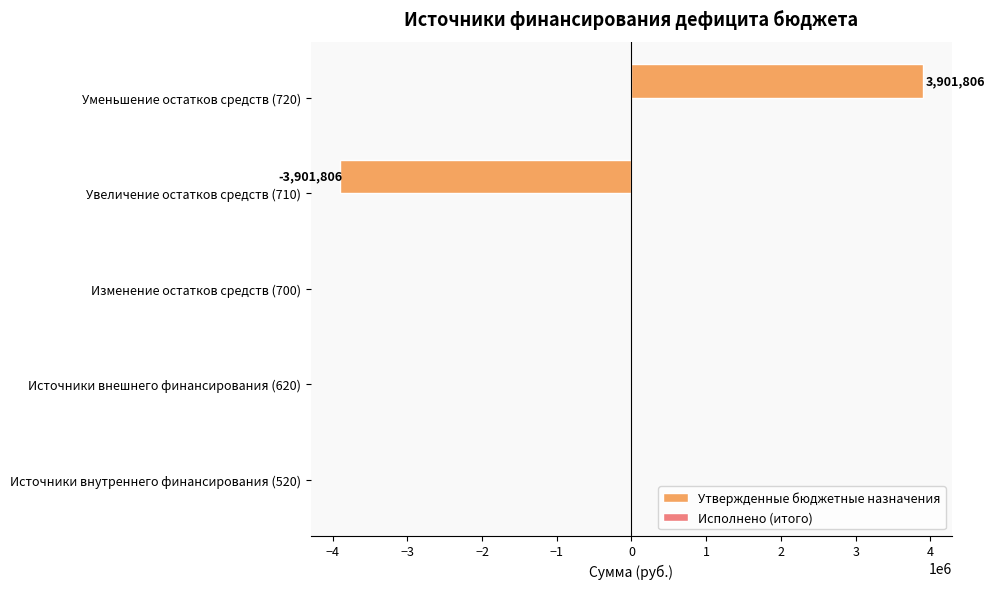

What is the greatest value displayed?

3901806